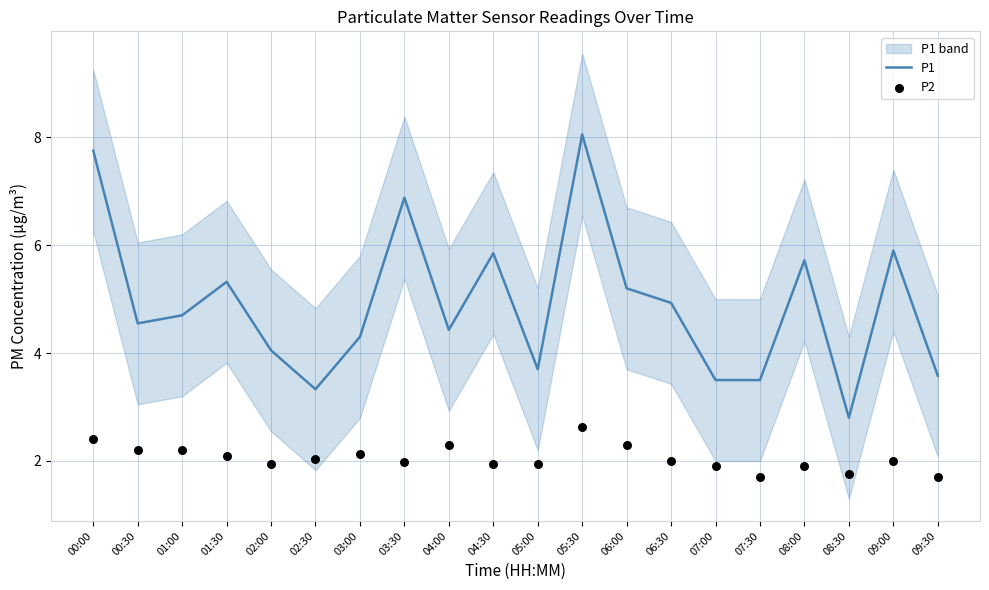

Which series has the largest Y range (max minus min)?

P1